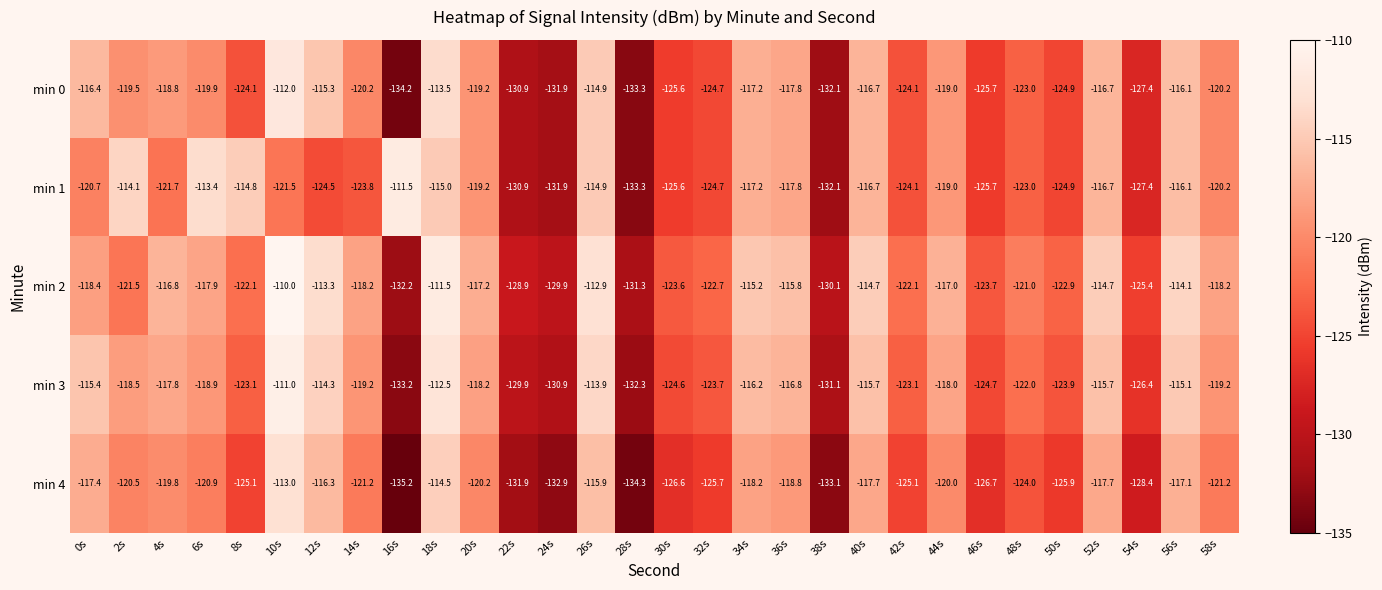

What is the spread (max minus min) of values at 28s?

3.0